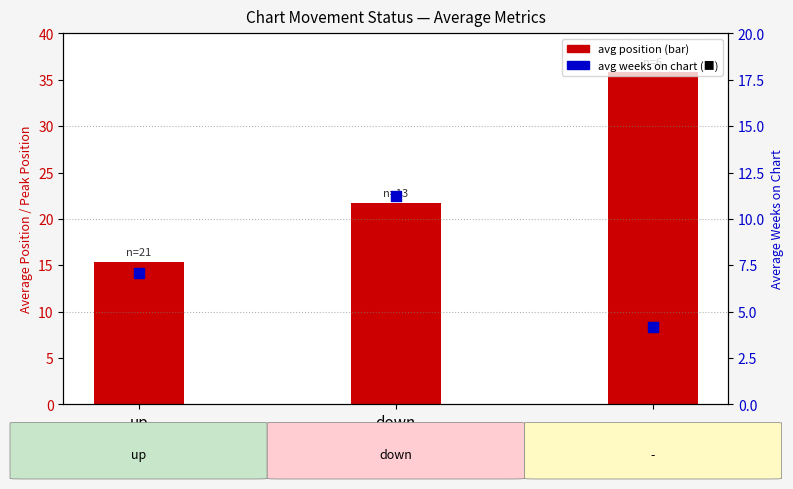

Which series reaches the maximum Y coordinate?

avg position